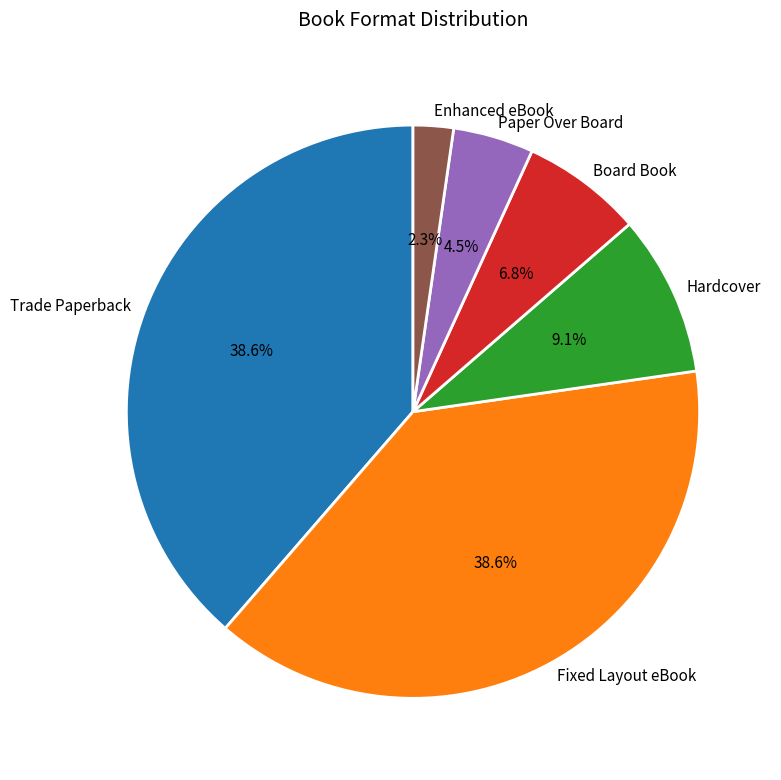

What percentage is the Trade Paperback slice, to the nearest percent?

39%